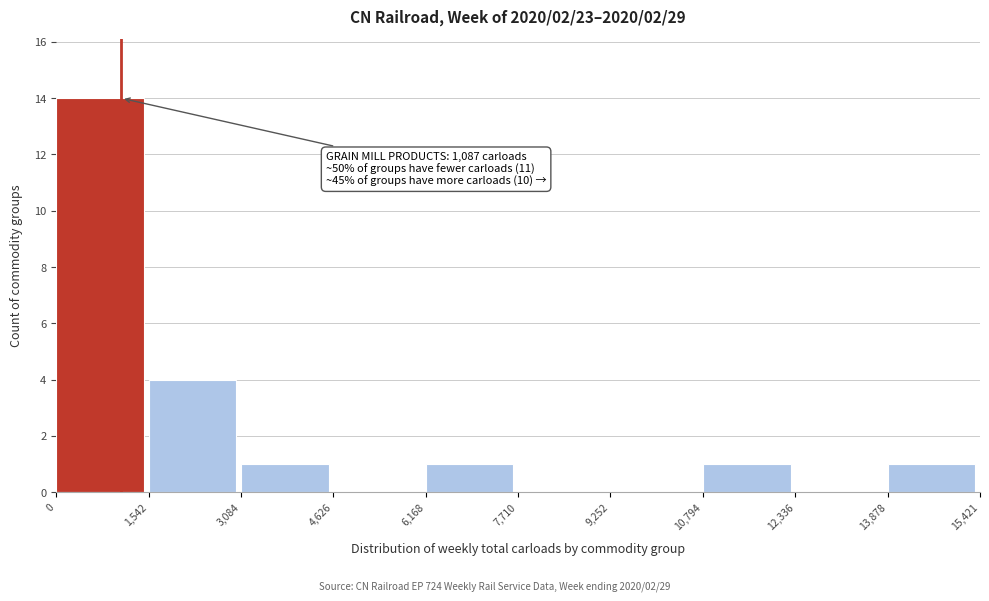

Over which range of the x-axis is the bar tallest?

0 to 1,542